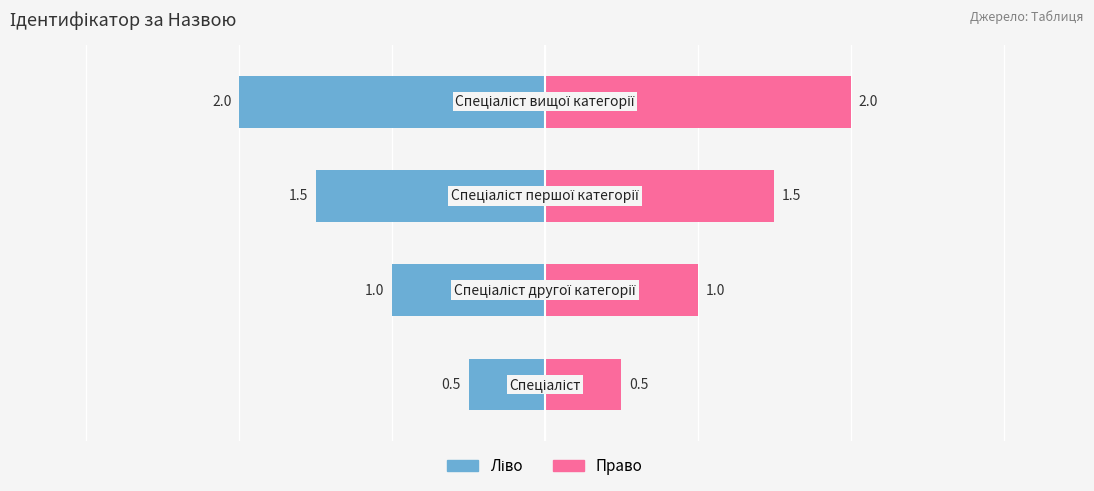

Reading left to right, list all the values displayed in this chart.

Ліво: 0=-0.5	1=-1.0	2=-1.5	3=-2.0
Право: 0=0.5	1=1.0	2=1.5	3=2.0